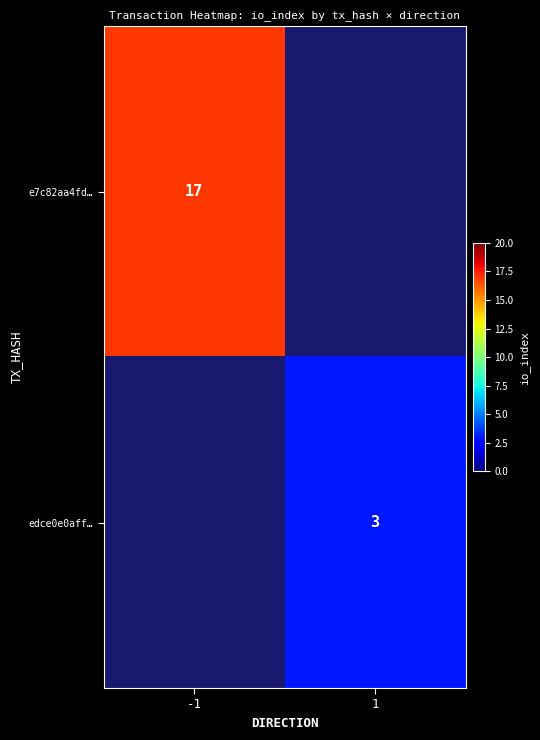

The edce0e0aff… series shows 1 at 1. True or false?

False